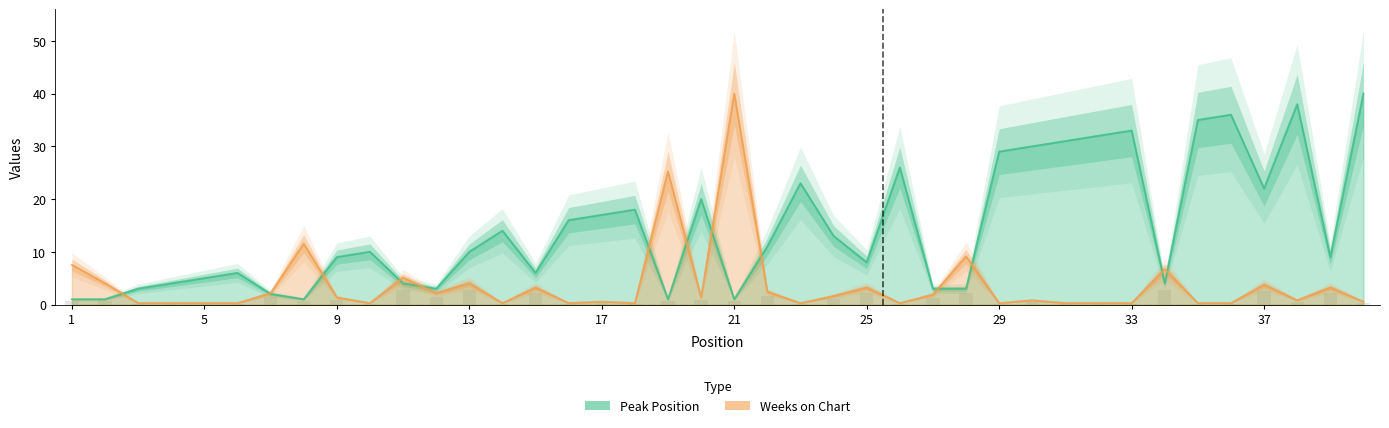

How many groups of bars are there?

40